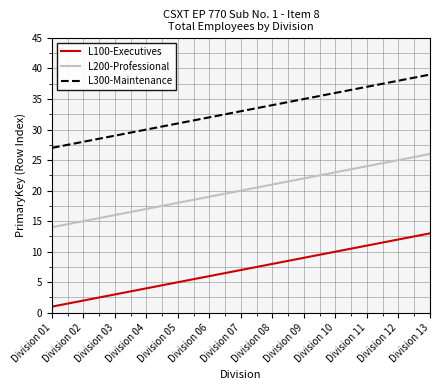

Is the value of L100-Executives at Division 07 greater than the value of L300-Maintenance at Division 08?

No